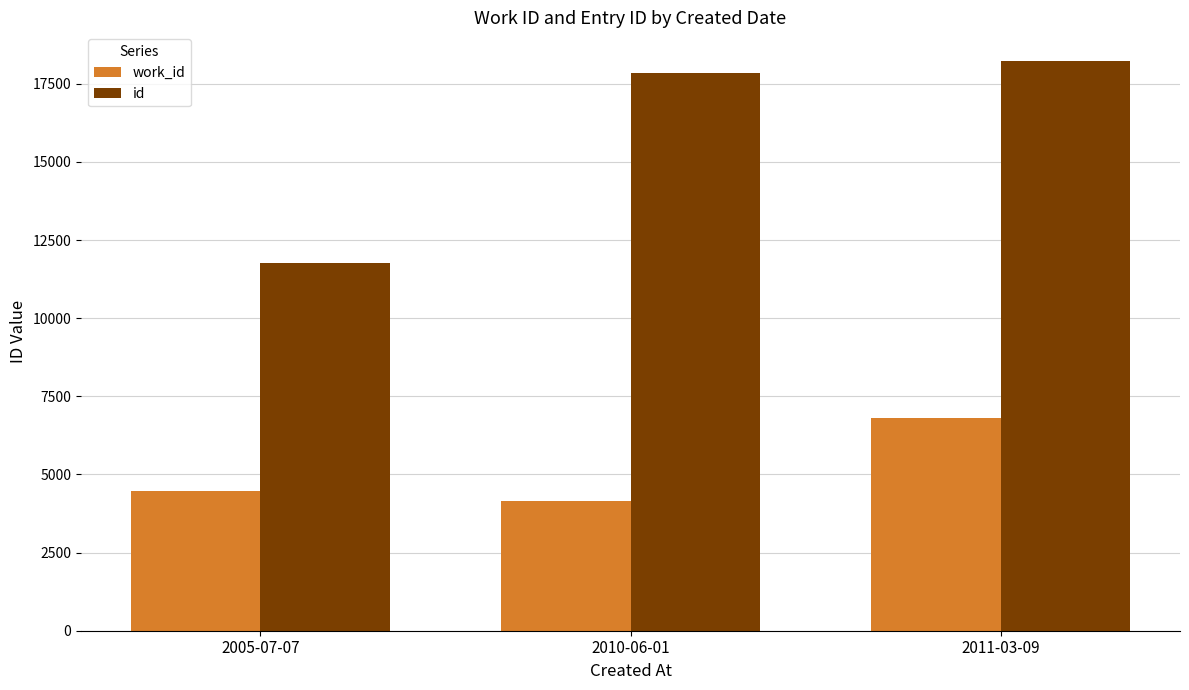

The value of work_id at 2011-03-09 is 6806. True or false?

True